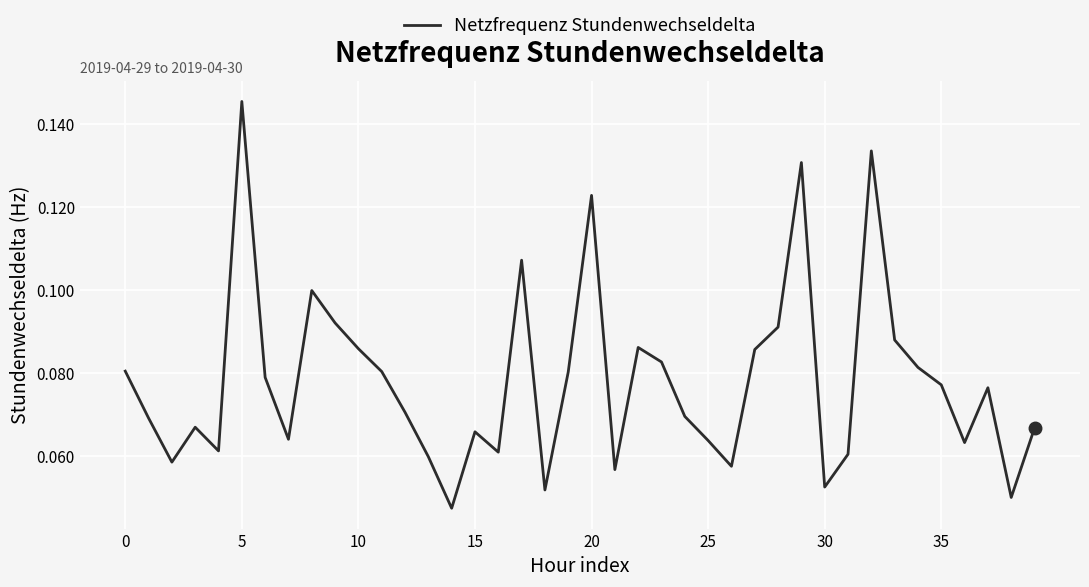

How many lines are shown in the chart?

1